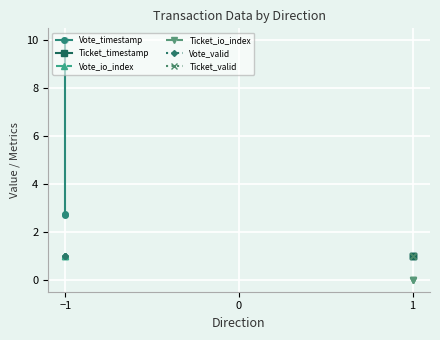

The value of Vote_timestamp at −1 is 2.6. True or false?

False